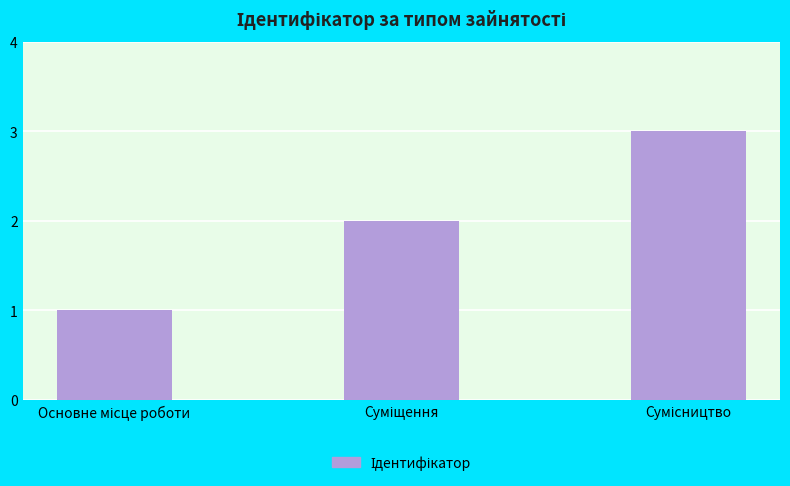

What is the maximum value shown in the chart?

3